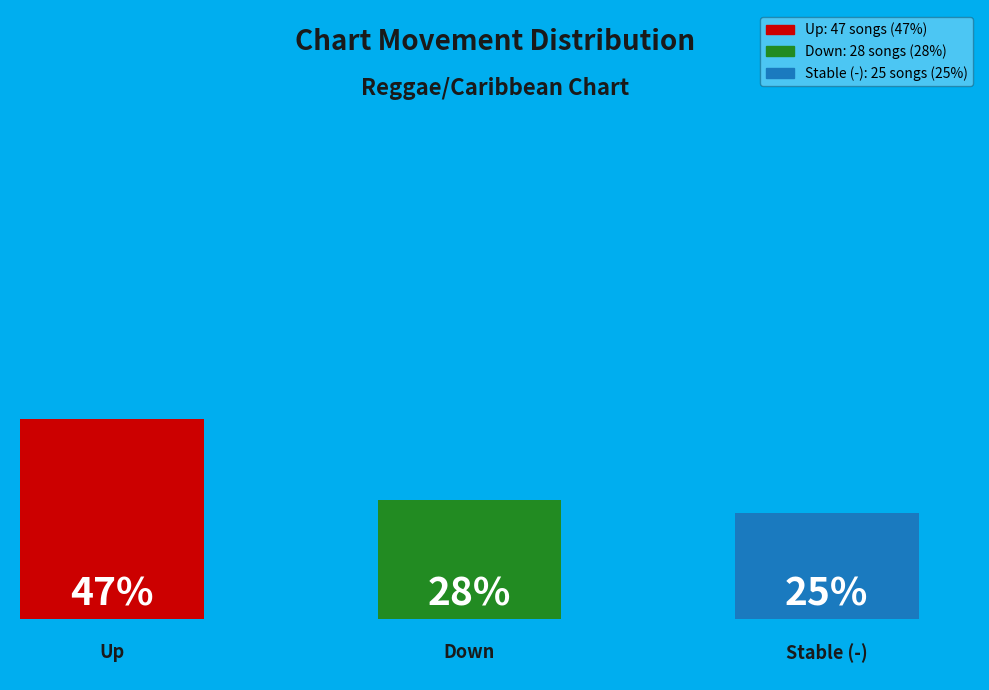

Approximately how many times larger is the value at up compared to down?

1.7